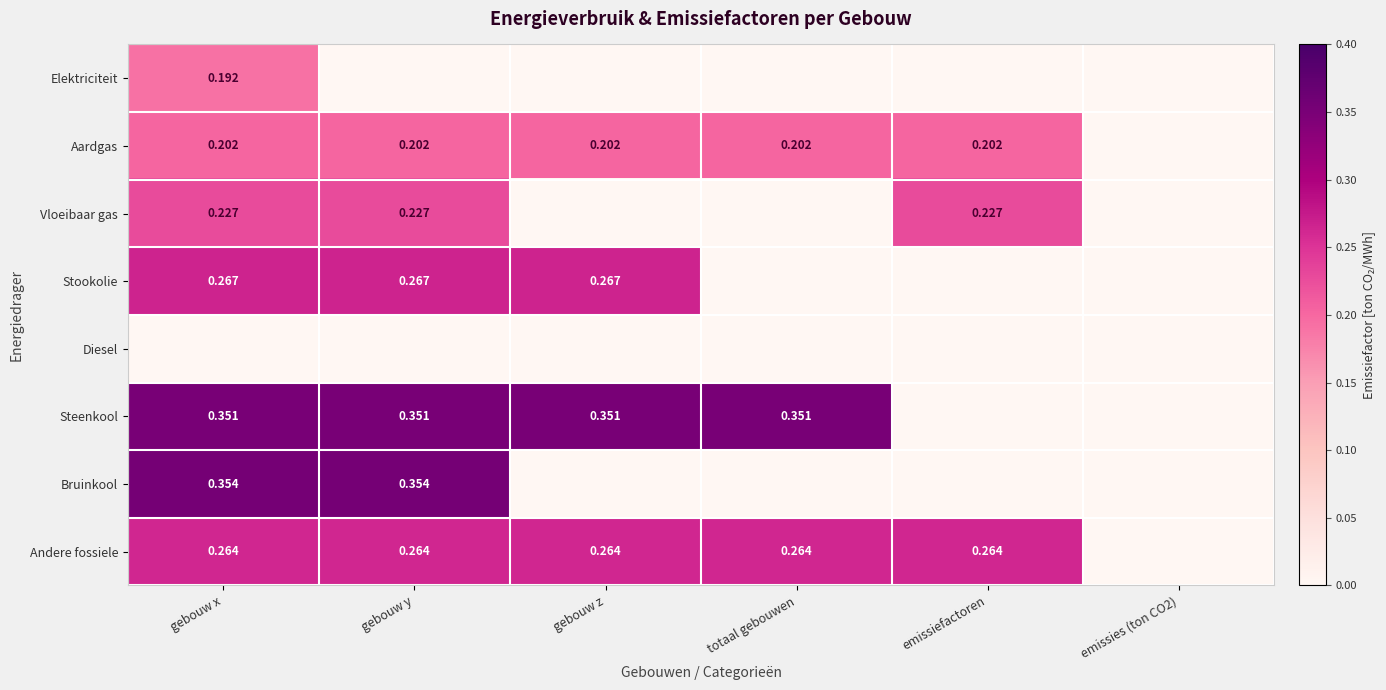

The value of Andere fossiele at gebouw z is 0.1. True or false?

False